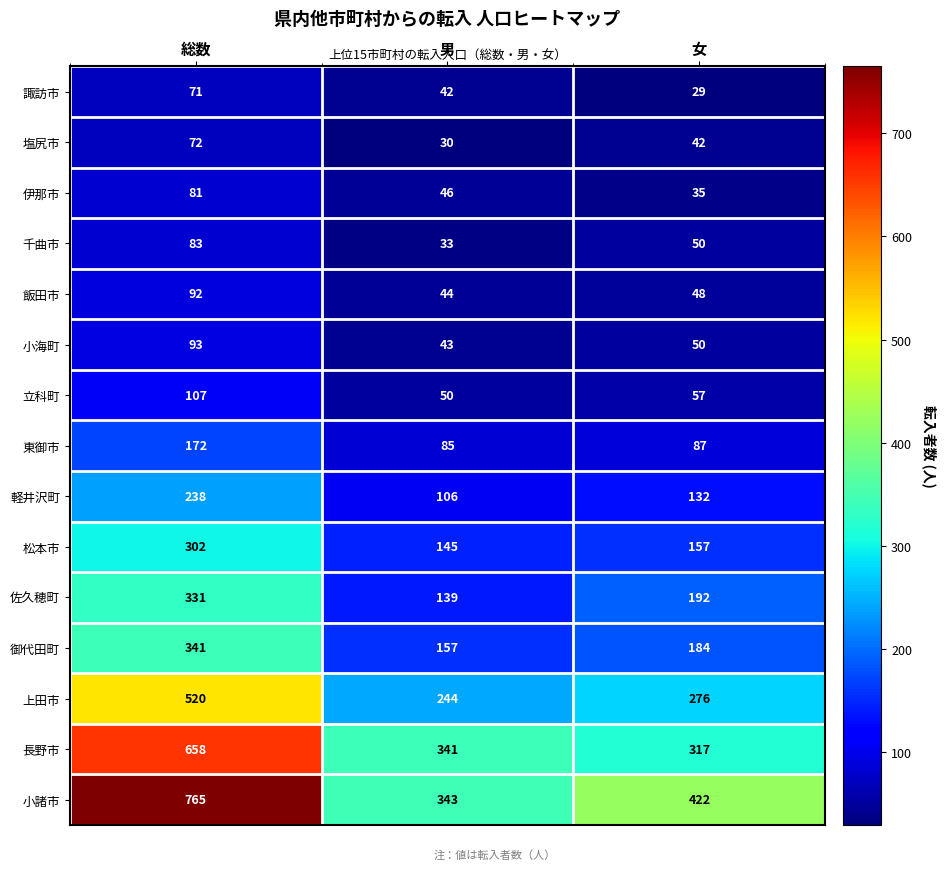

What is the difference between the maximum and minimum values in the 塩尻市 series?

42